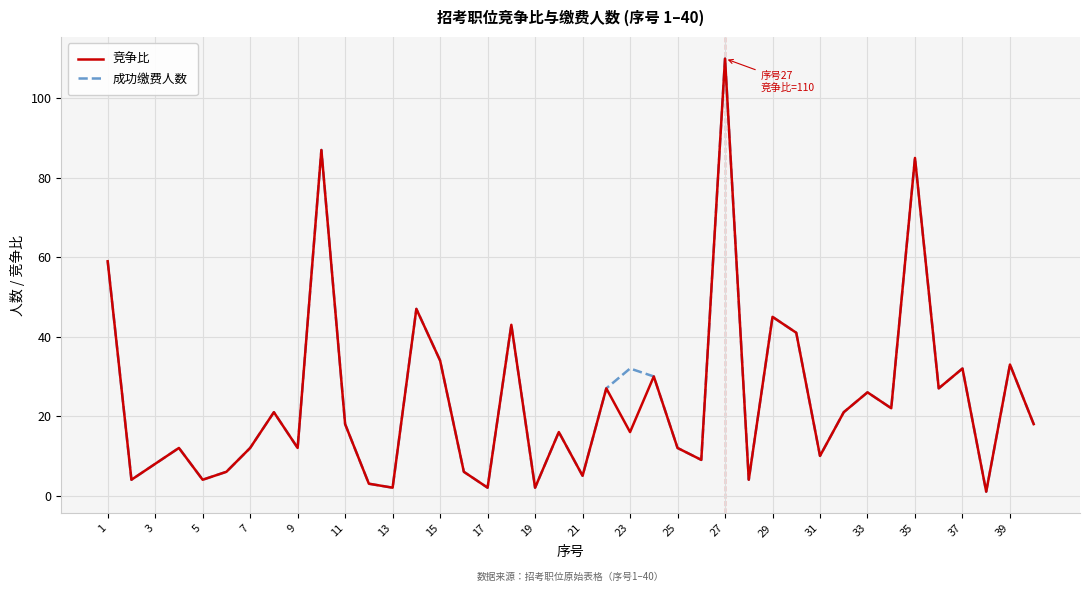

What is the greatest value displayed?

110